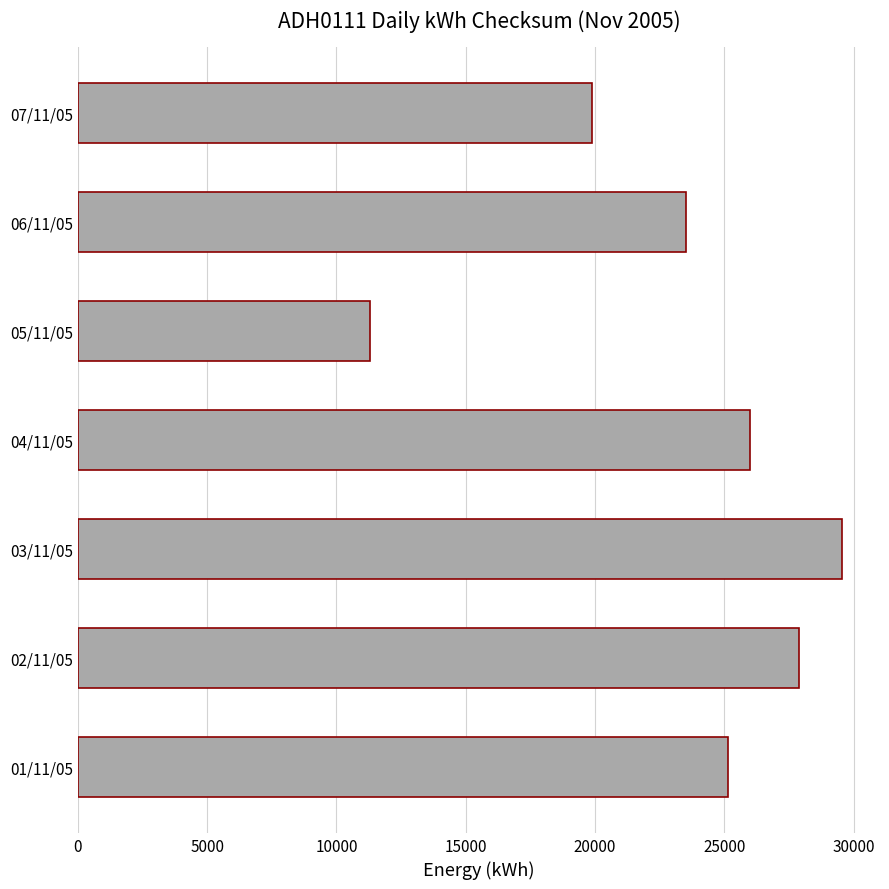

Reading bottom to top, extract all data points from this chart.

01/11/05=25137	02/11/05=27887	03/11/05=29543	04/11/05=25999	05/11/05=11311	06/11/05=23506	07/11/05=19865